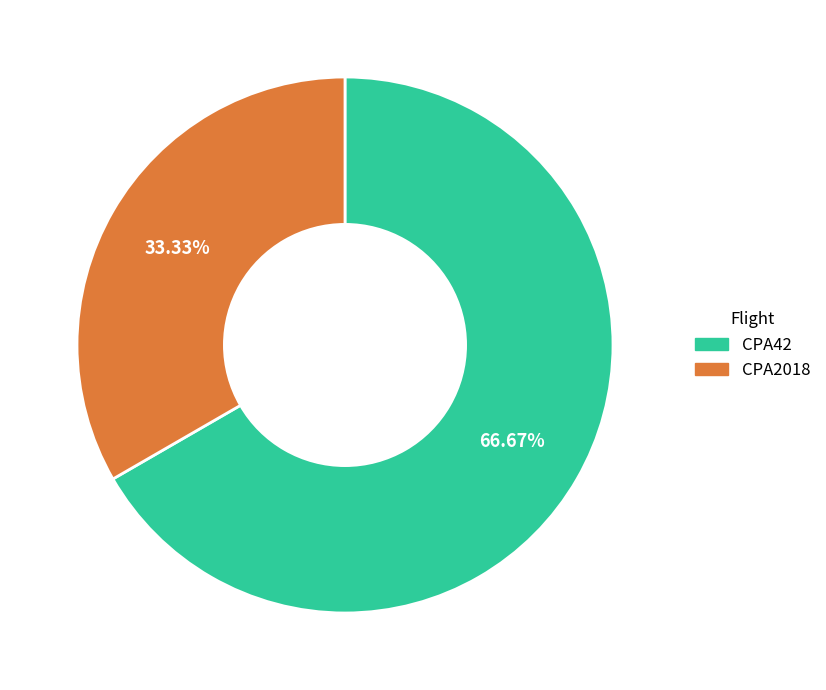

What percentage is the CPA42 slice, to the nearest percent?

67%